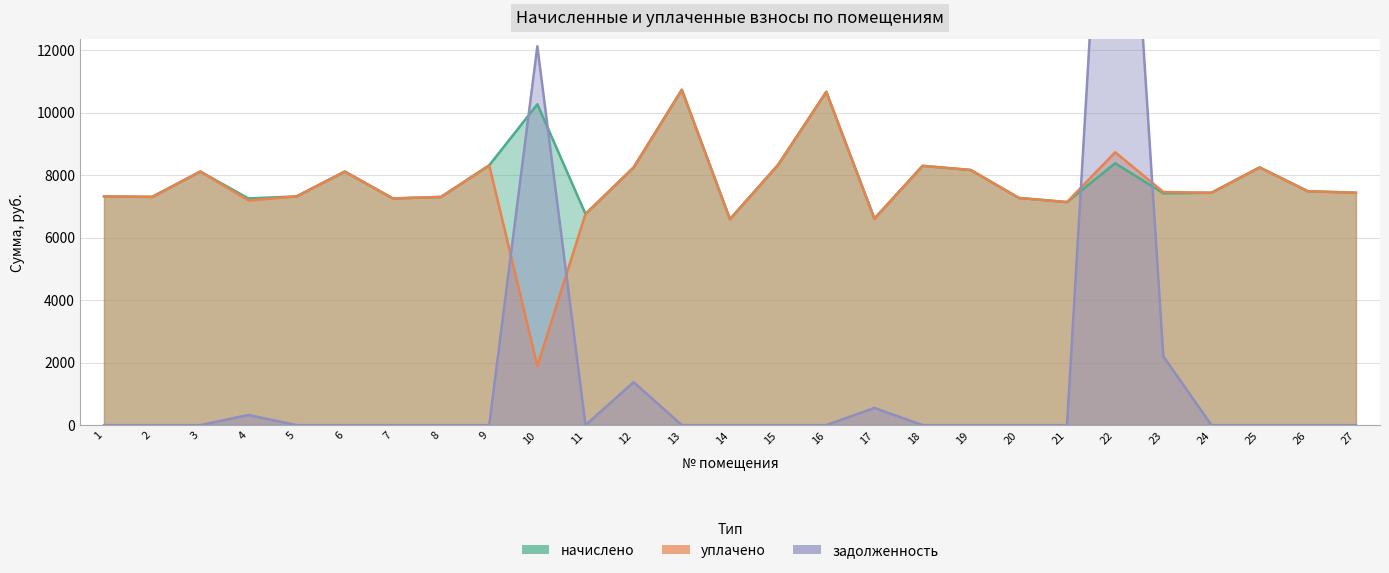

Which has a higher value, 9 or 21?

9